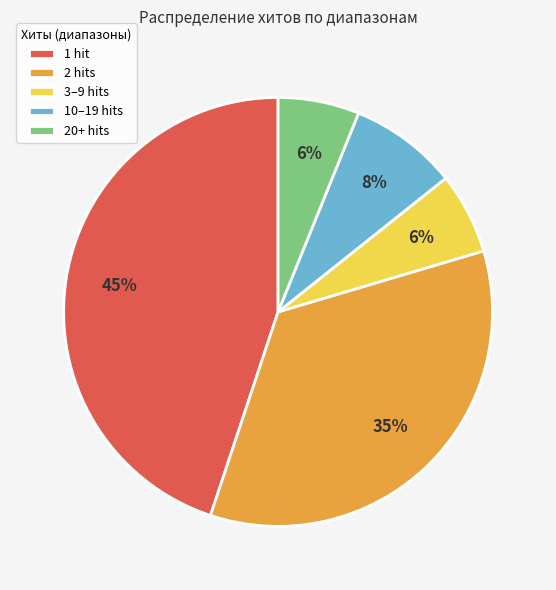

How many slices are in this pie chart?

5